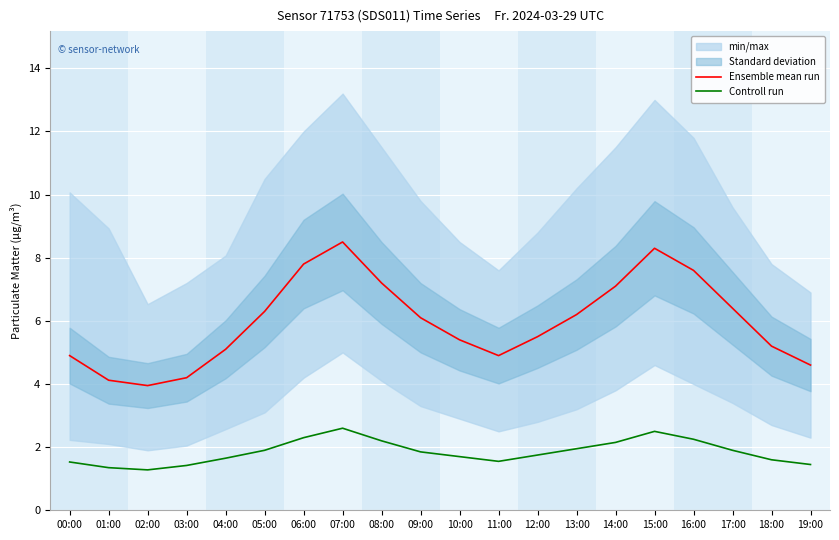

How many data points does each series have?

20